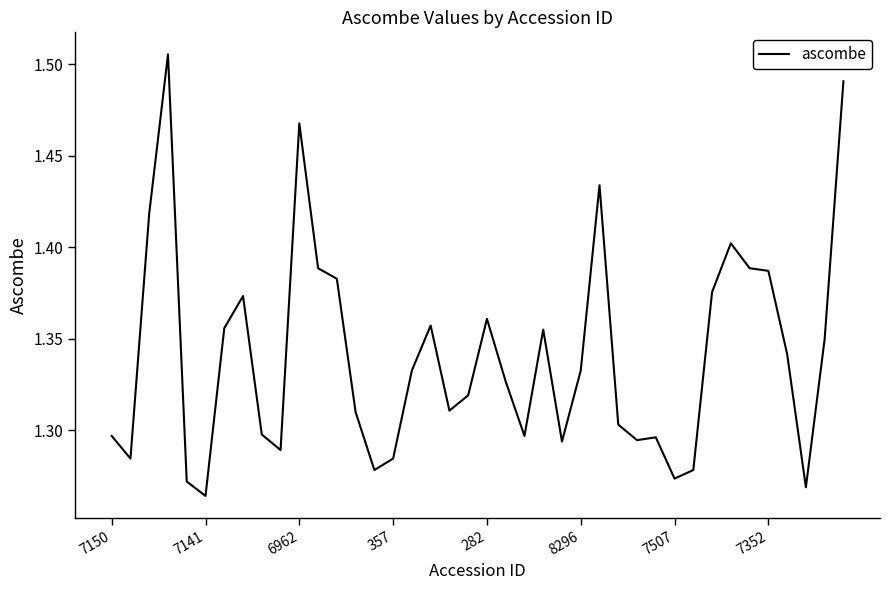

Does the chart display data point markers on the line(s)?

No